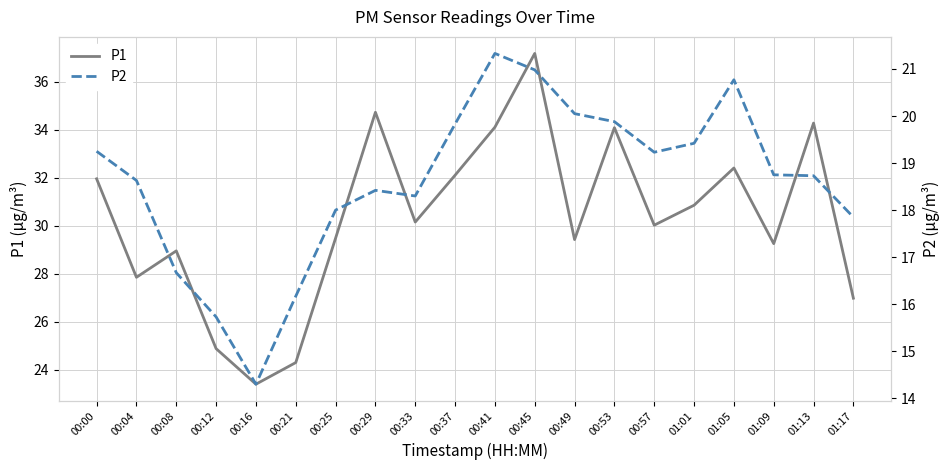

True or false: P2 and P1 intersect in this chart.

False